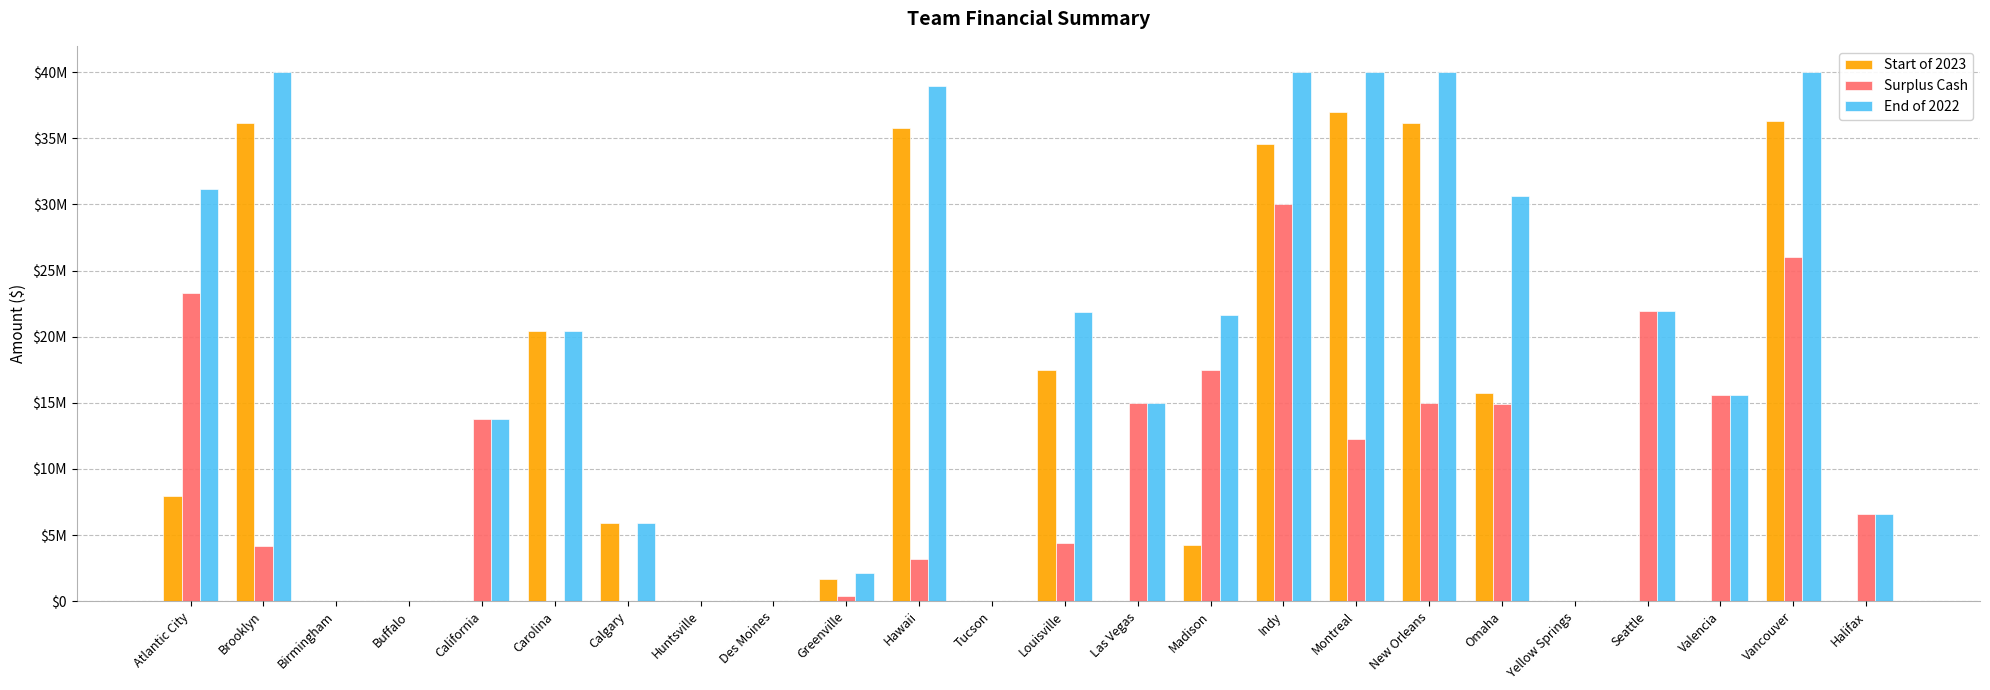

True or false: Surplus Cash has a value of 30000000 at Indy.

True